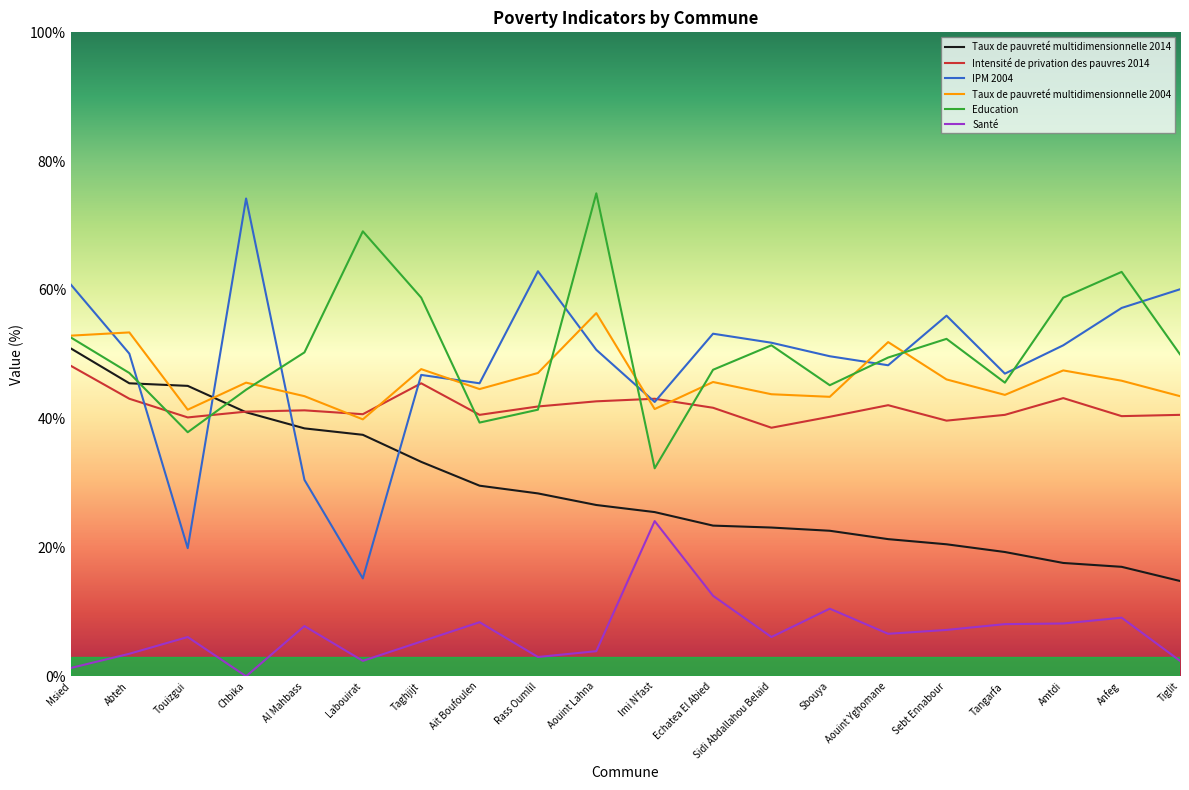

True or false: Taux de pauvreté multidimensionnelle 2004 has a value of 75.1 at Sbouya.

False